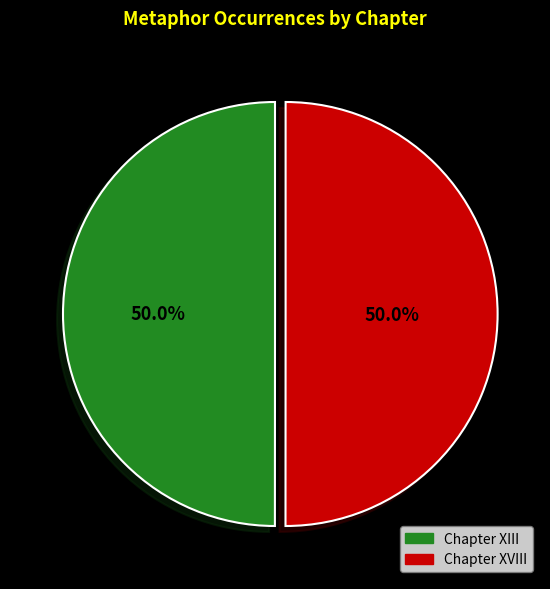

What is the total percentage of Chapter XIII and Chapter XVIII?

100.0%